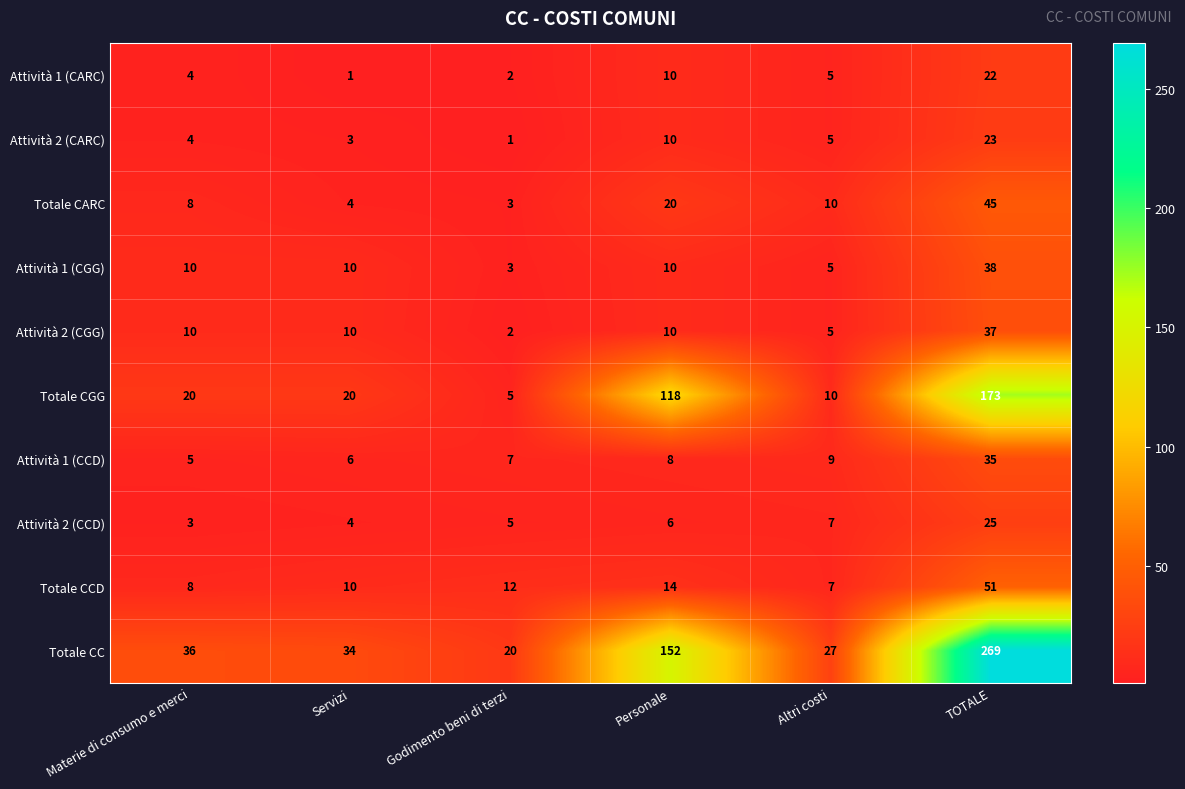

The value of Totale CGG at Personale is 198. True or false?

False